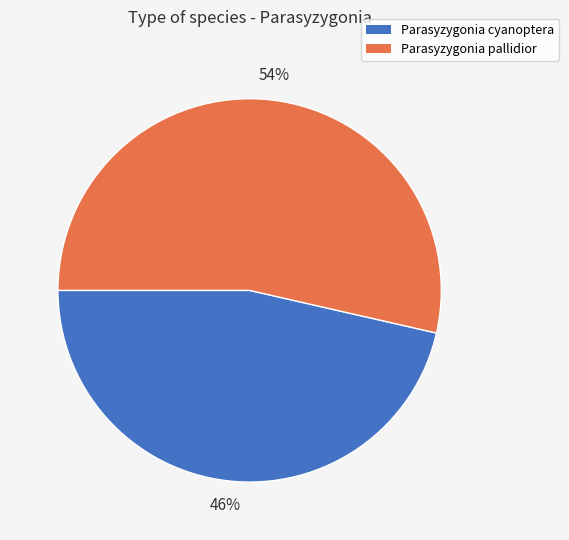

What is the largest slice in the pie chart?

Parasyzygonia pallidior